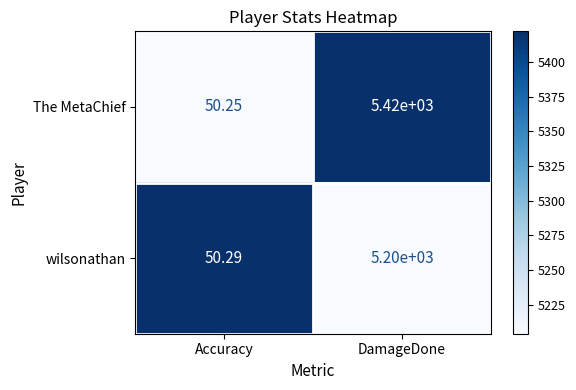

How many data points does each series have?

2